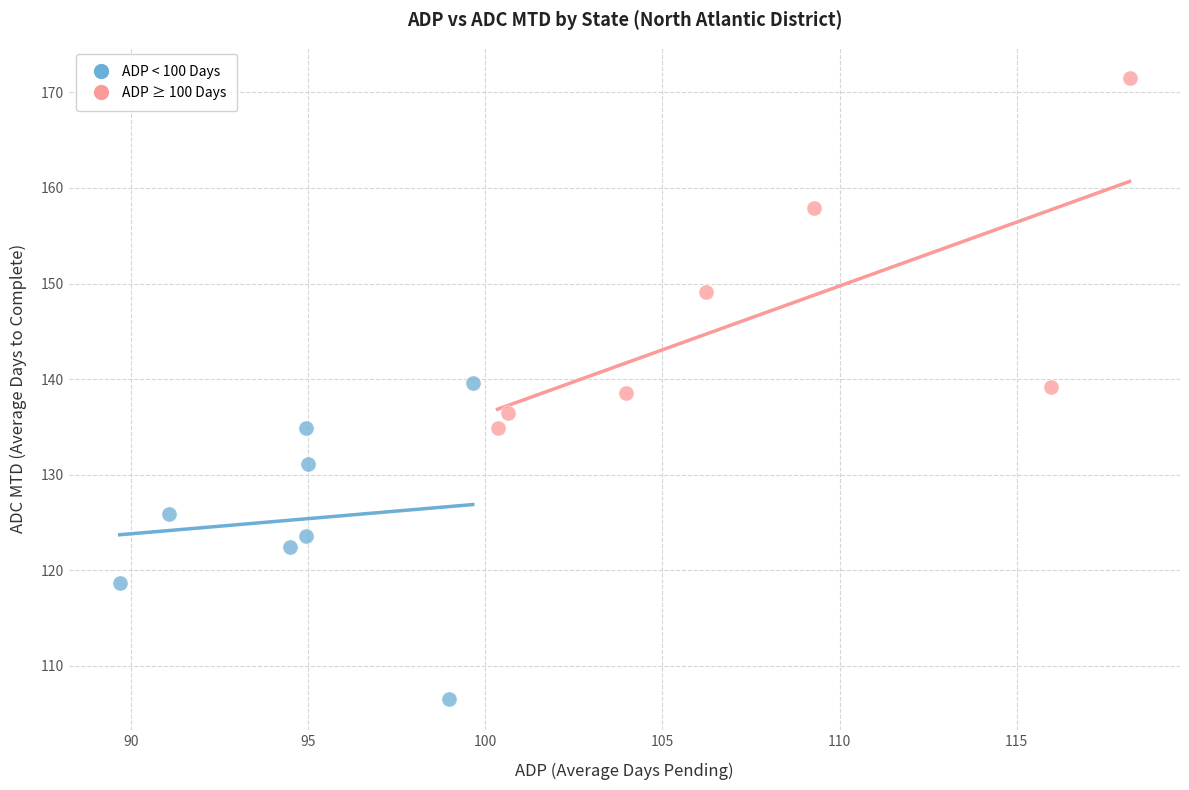

Which series contains the lowest Y value?

ADP < 100 Days